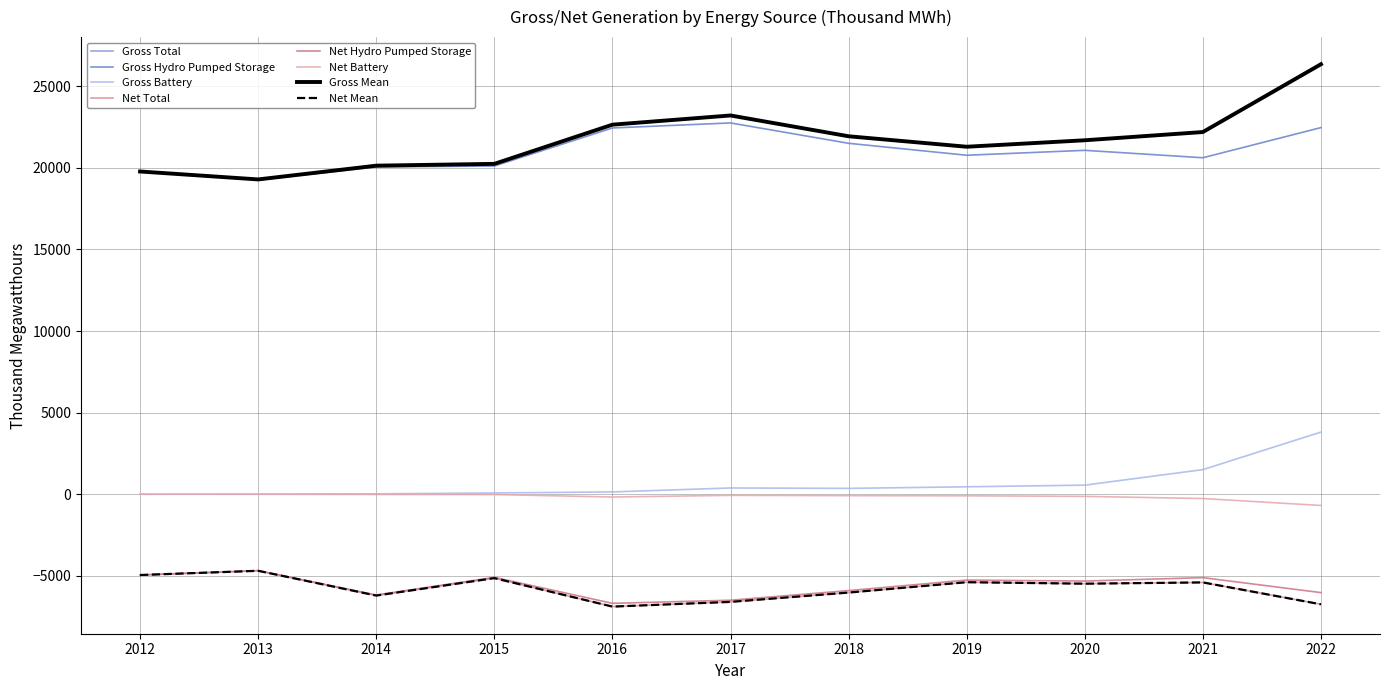

How many lines are shown in the chart?

8